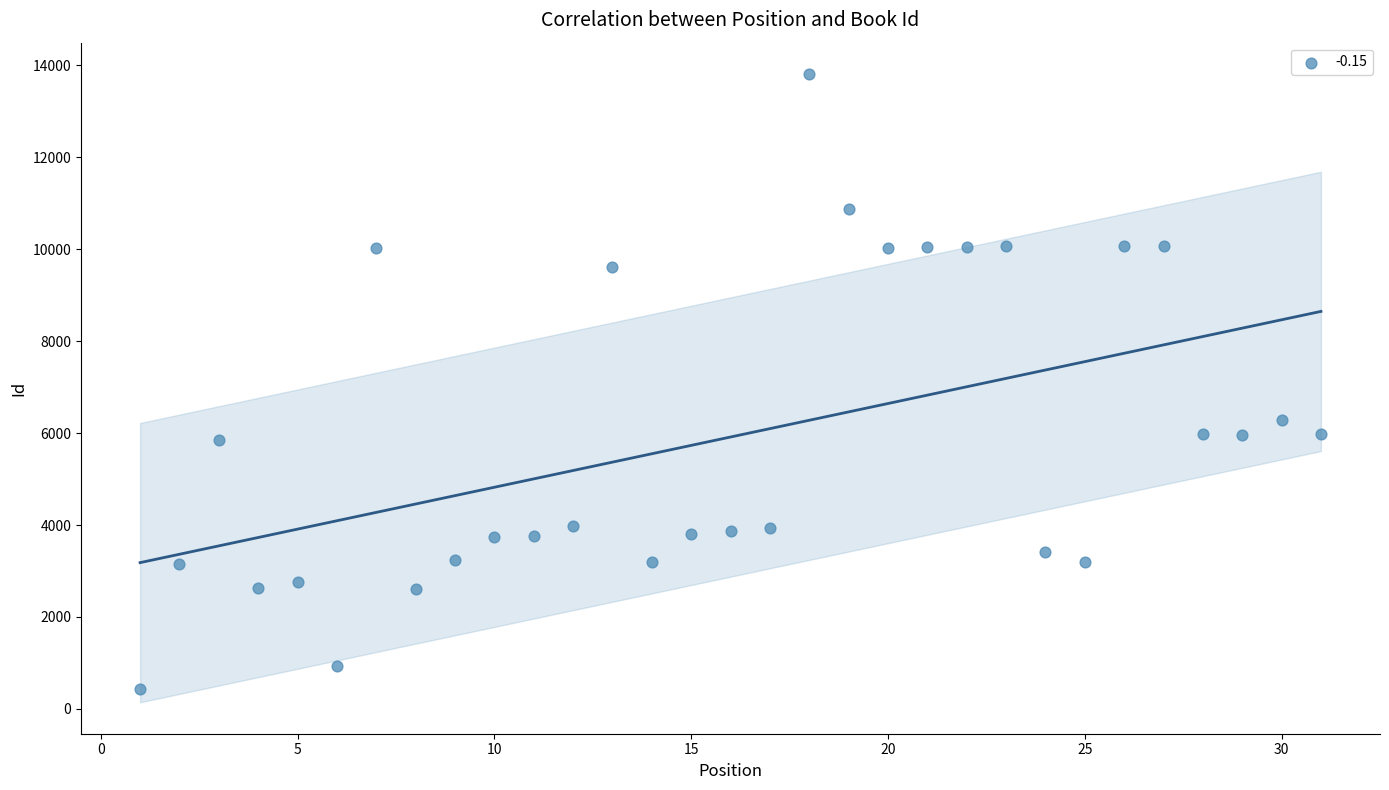

What is the range of X values (max minus min)?

30